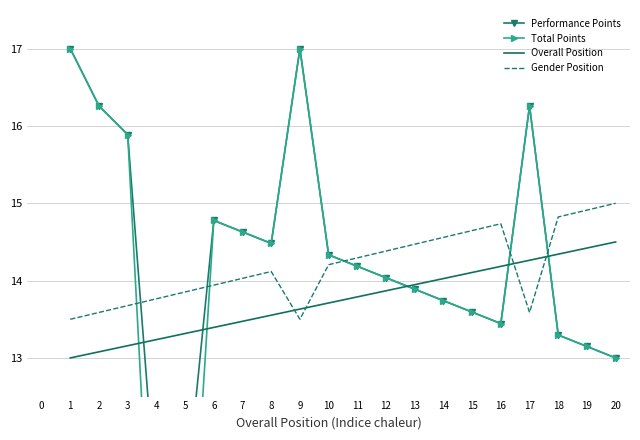

What is the minimum value for Overall Position?

13.0